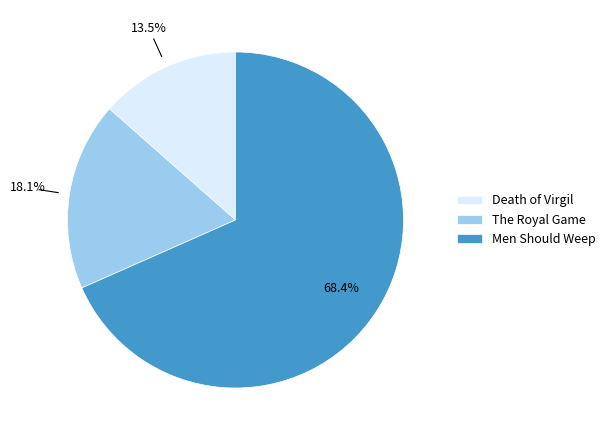

To the nearest percent, what portion does Men Should Weep represent?

68%